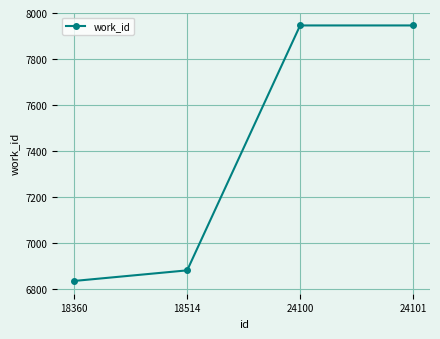

What is the change in value from 18360 to 18514?

+46